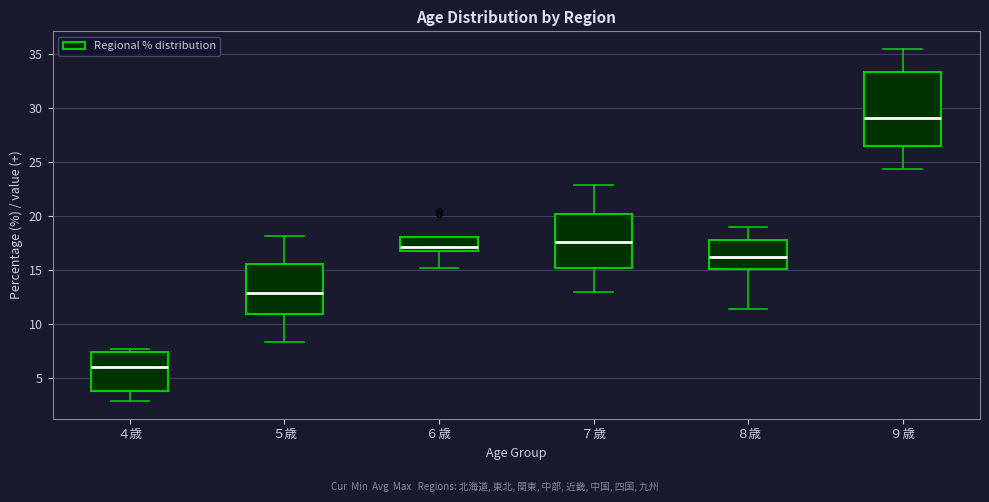

Where does the median line of the box for ４歳 sit on the y-axis? The values are not printed on the chart, so give them approximately, as read against the axis.

6.0